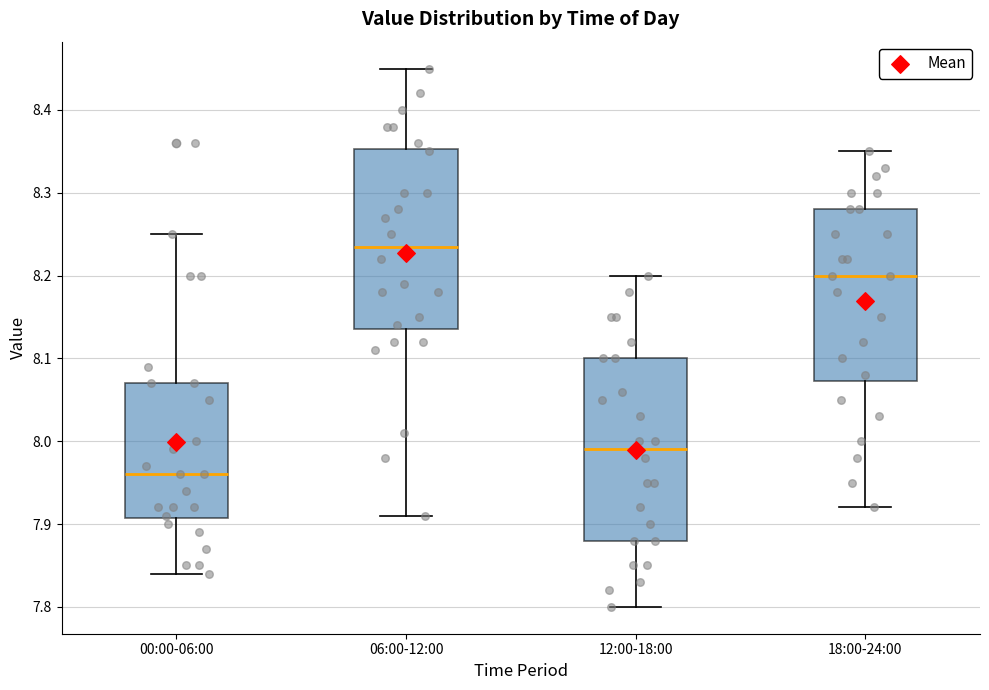

Where does the lower whisker of the box for 18:00-24:00 end on the y-axis? The values are not printed on the chart, so give them approximately, as read against the axis.

7.92